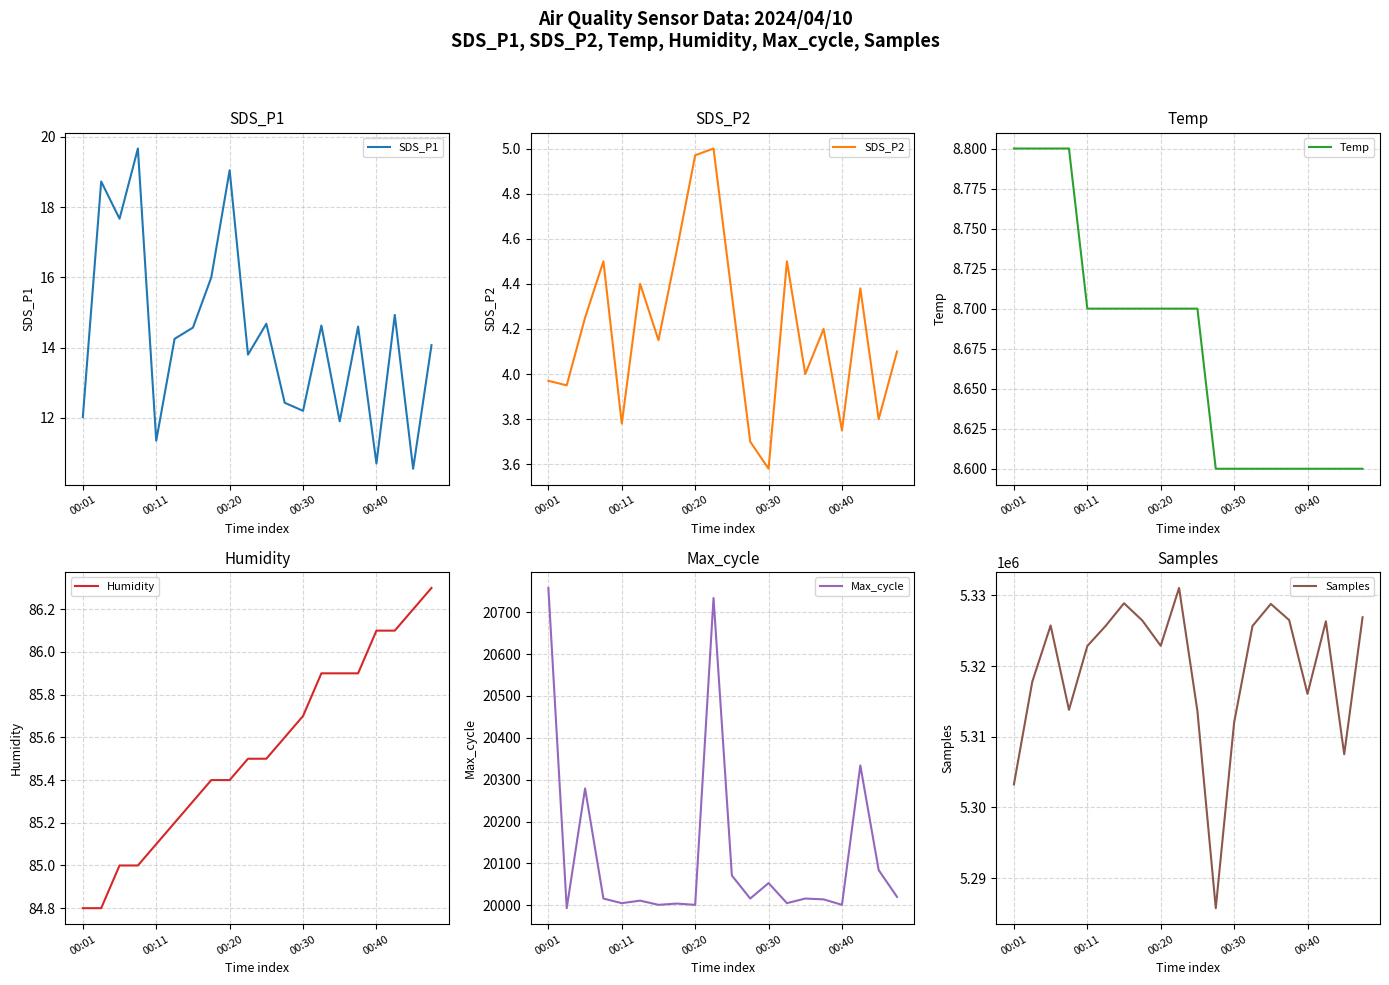

Which category has the lowest value in the SDS_P2 series?

00:30